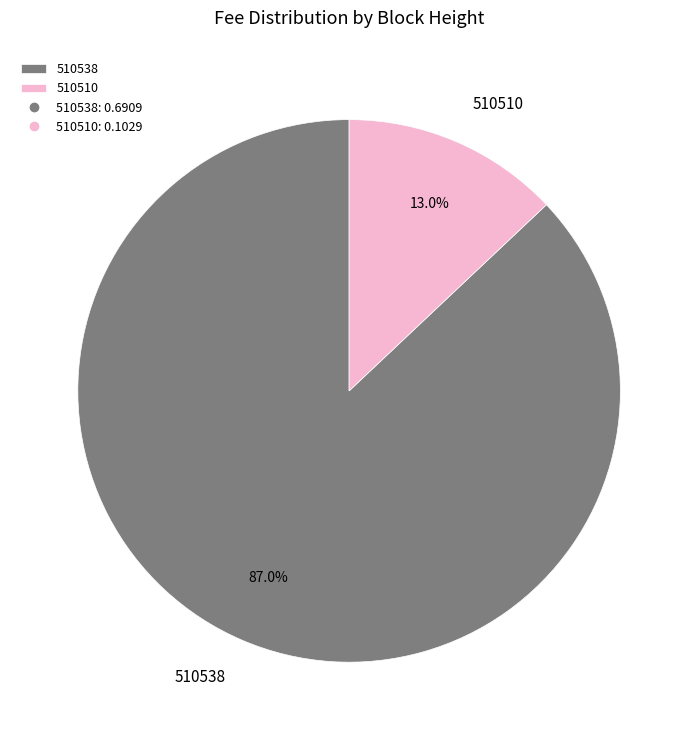

To the nearest percent, what percentage of the pie is 510538?

87%